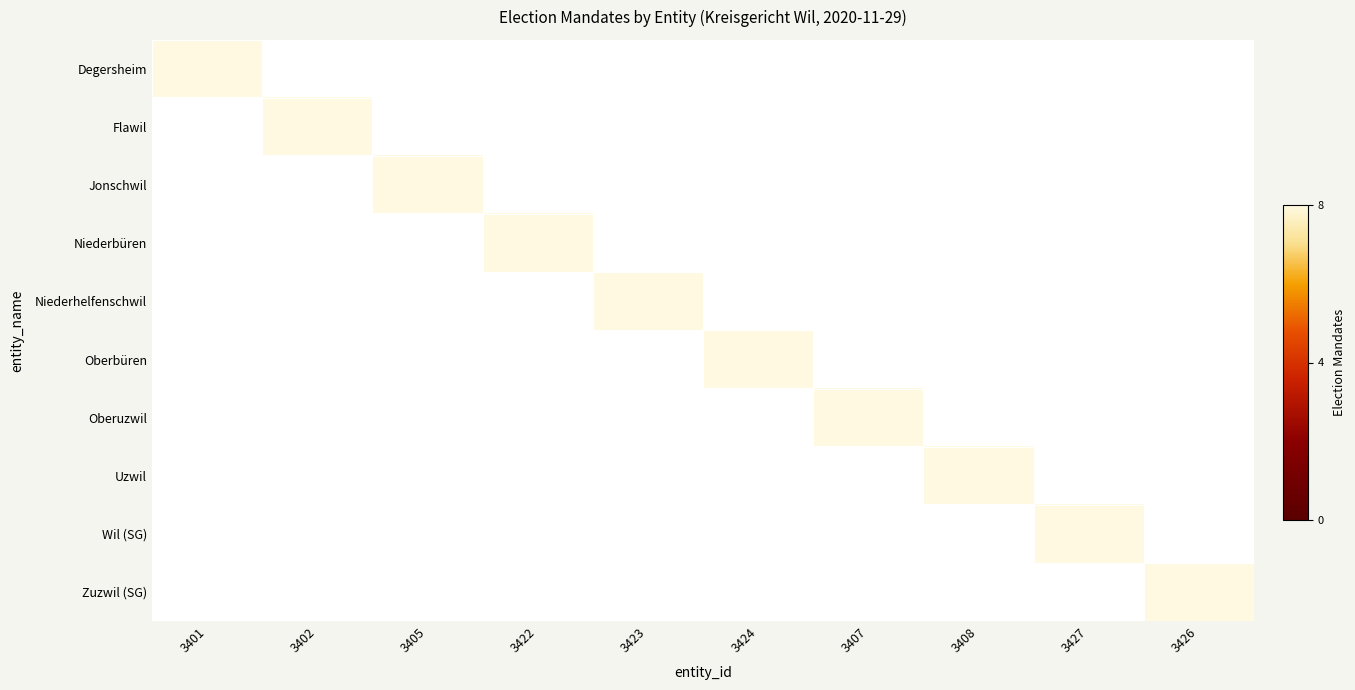

Between 3402 and 3427, which series saw the biggest shift?

Flawil